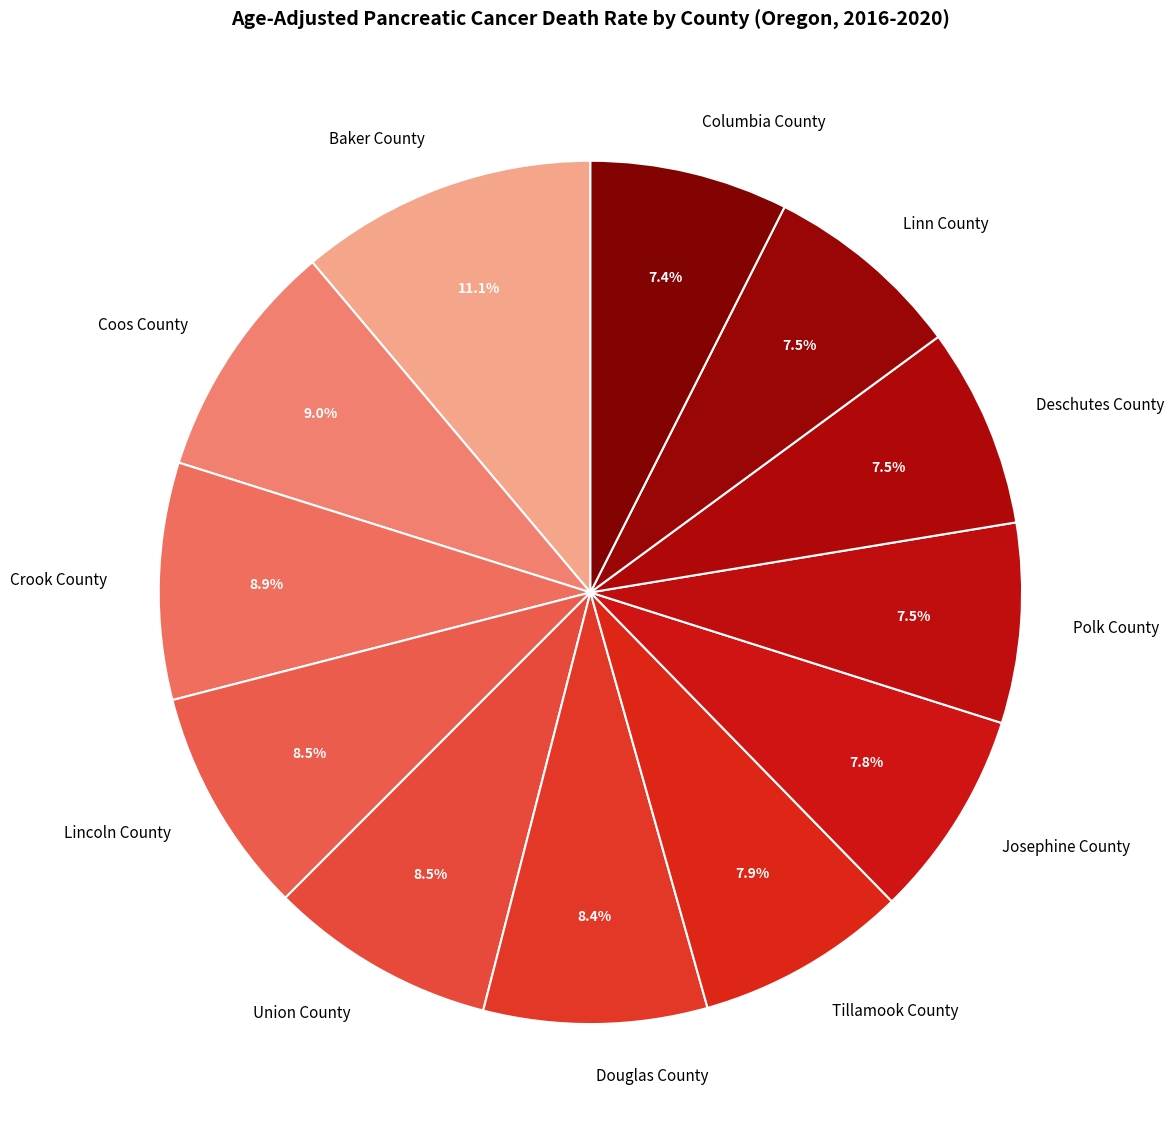

To the nearest percent, what is the average slice percentage?

8%